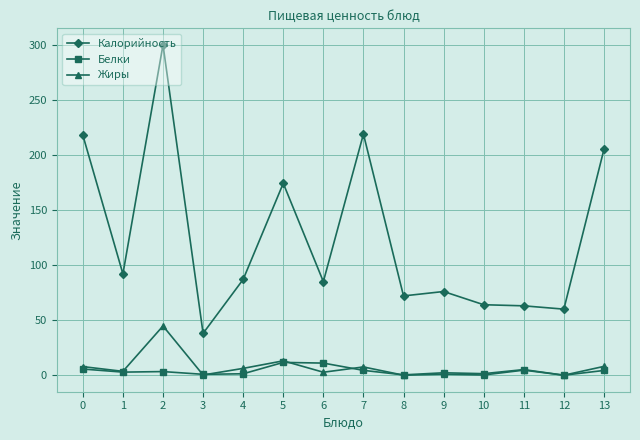

Which series has the largest total across all categories?

Калорийность